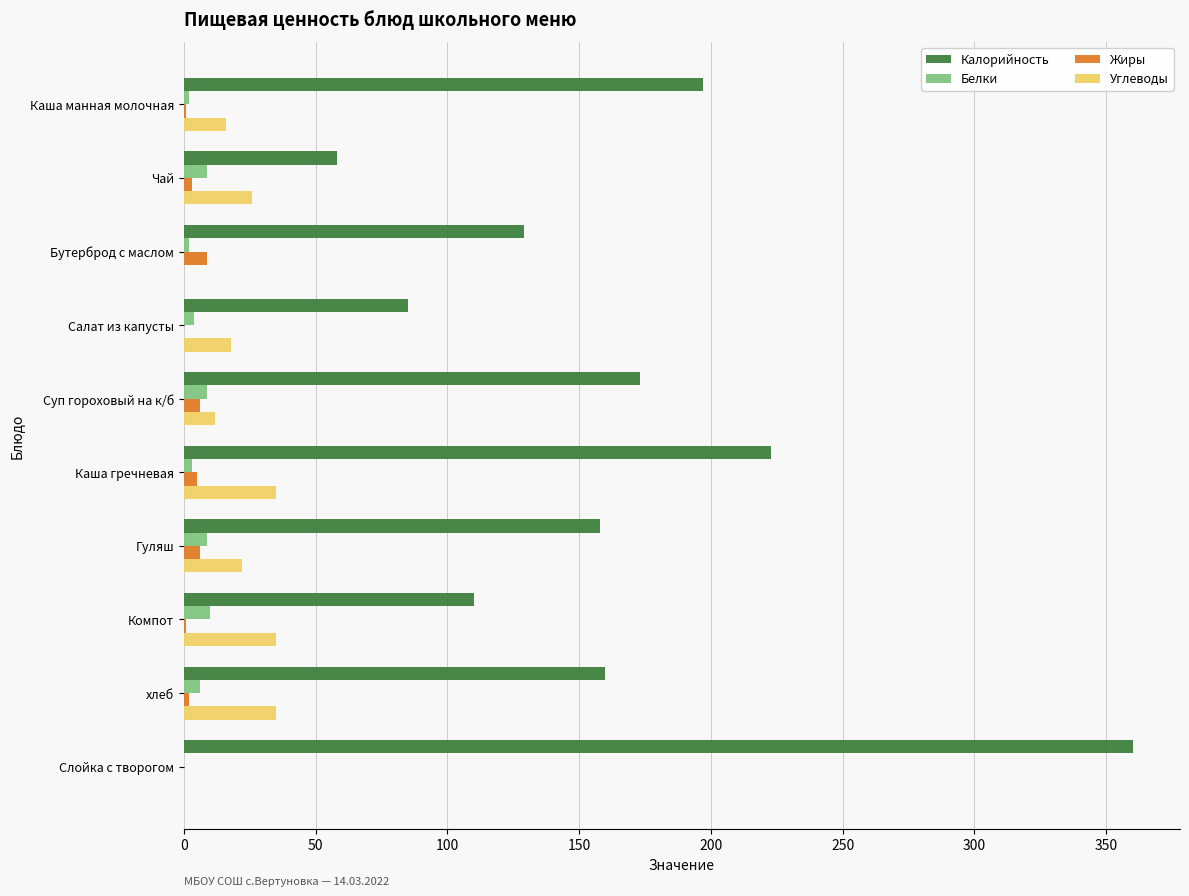

At which category does the chart reach its peak across all series?

Слойка с творогом